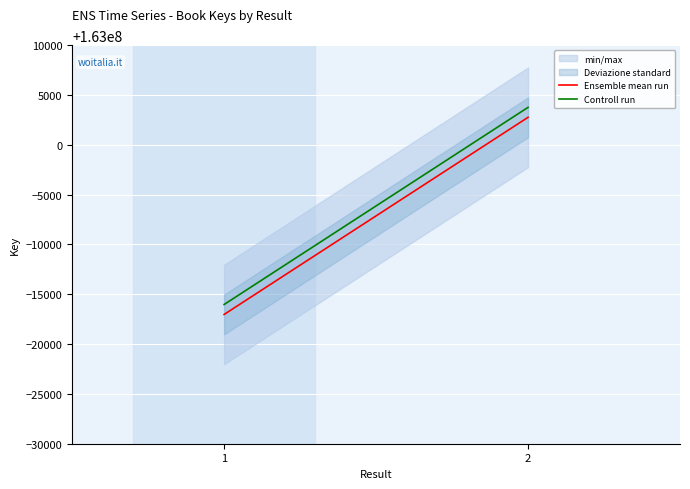

Between 1 and 2, which is larger?

2